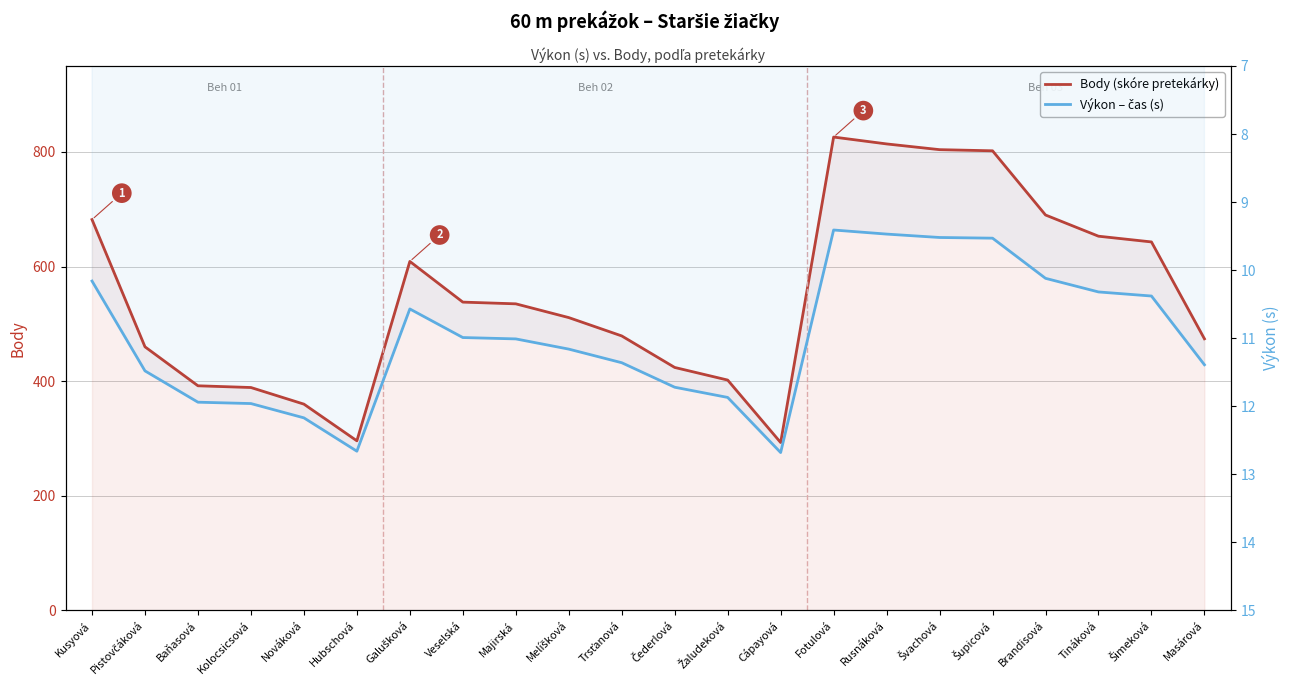

What are all the series names shown in the legend?

Body (skóre pretekárky), Výkon – čas (s)